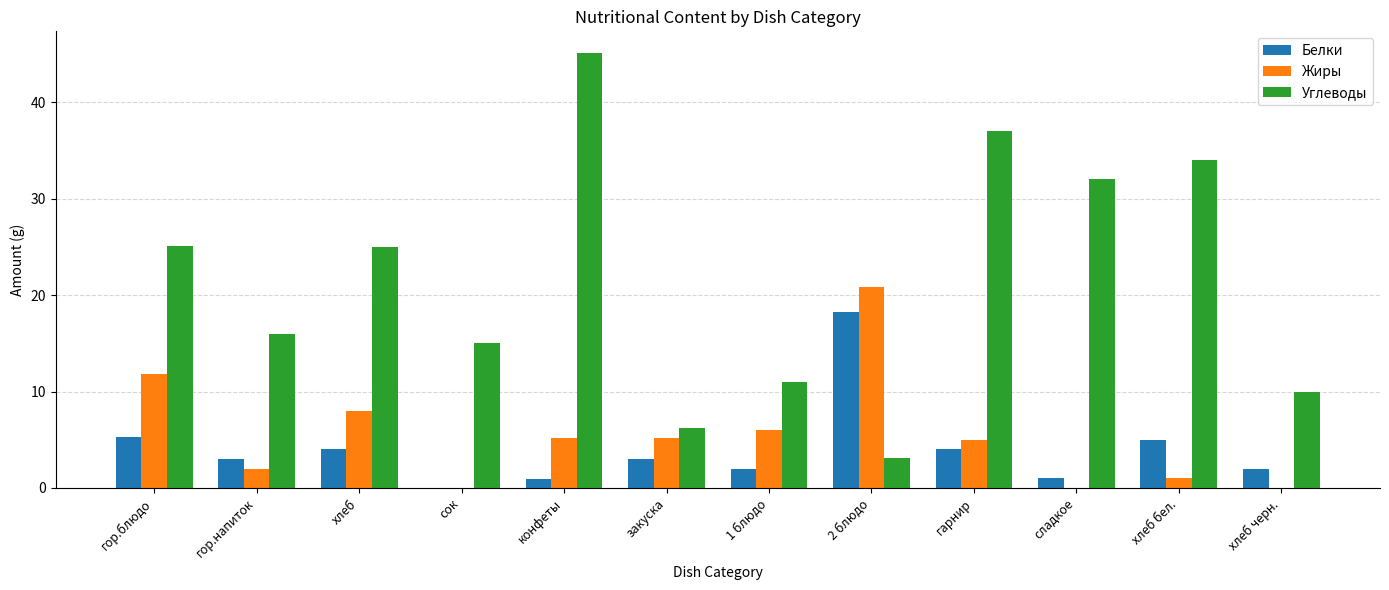

Read the Углеводы value at хлеб черн..

10.0